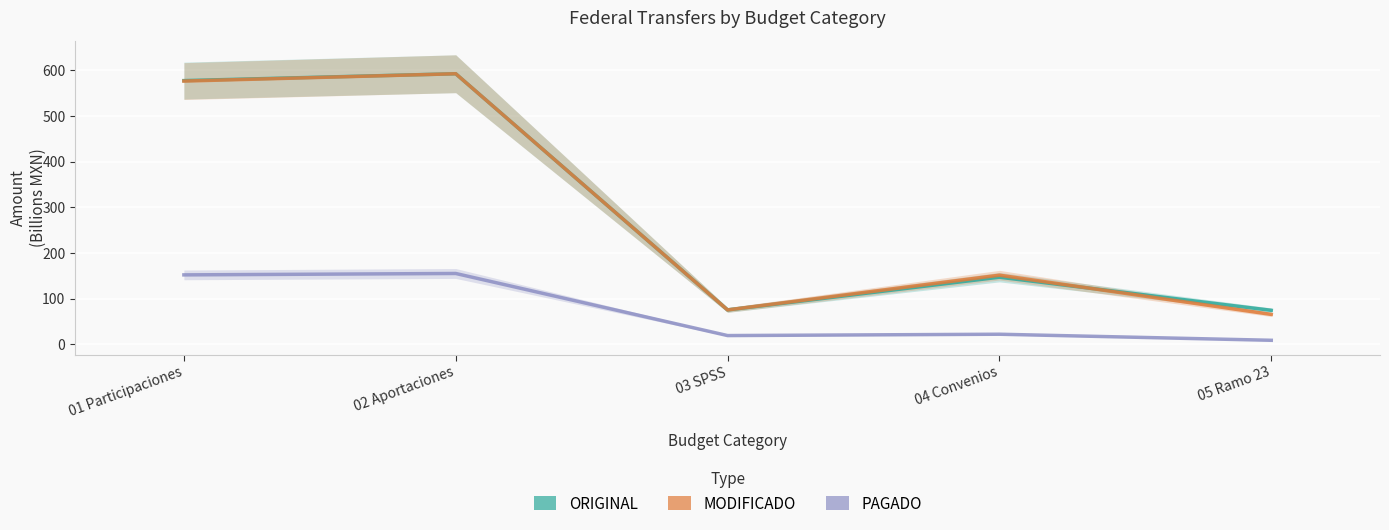

Where is the first local maximum for PAGADO?

02 Aportaciones